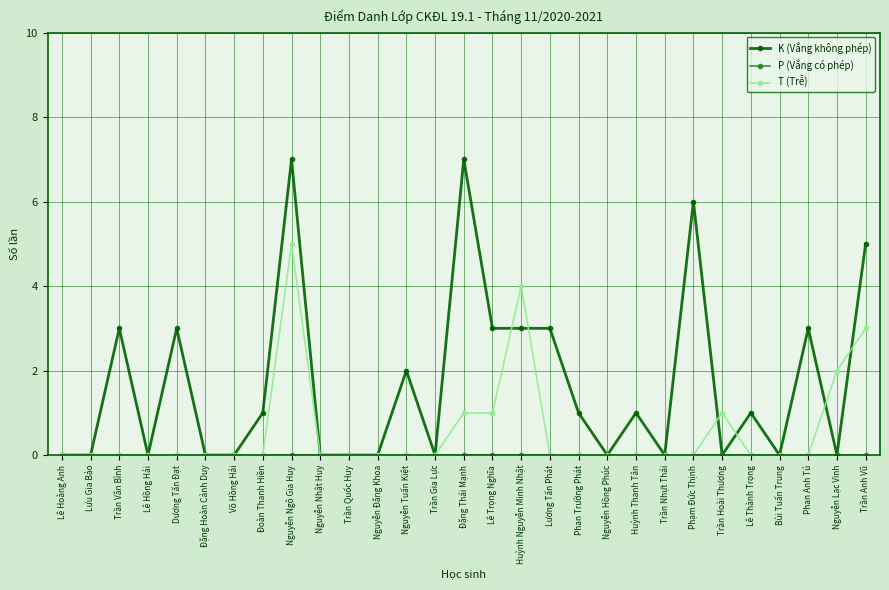

Between Trần Văn Bình and Trần Nhựt Thái, which series saw the biggest shift?

K (Vắng không phép)